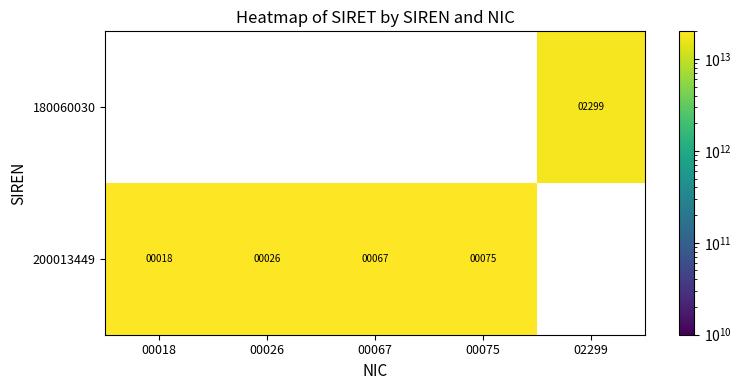

Is it true that 200013449 equals 18 at 00018?

True